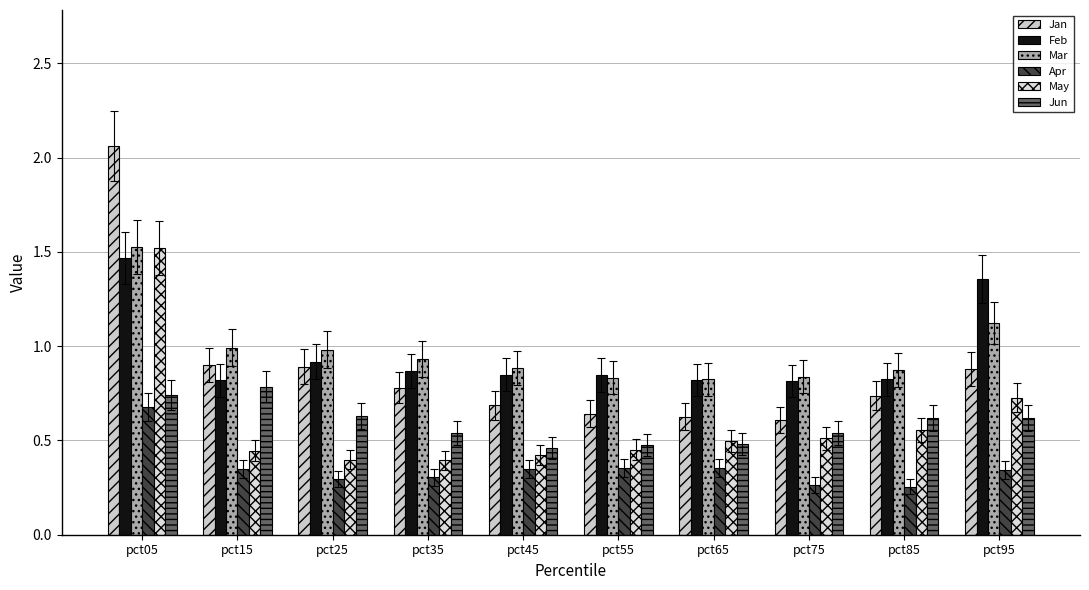

Count the number of data series in this chart.

6